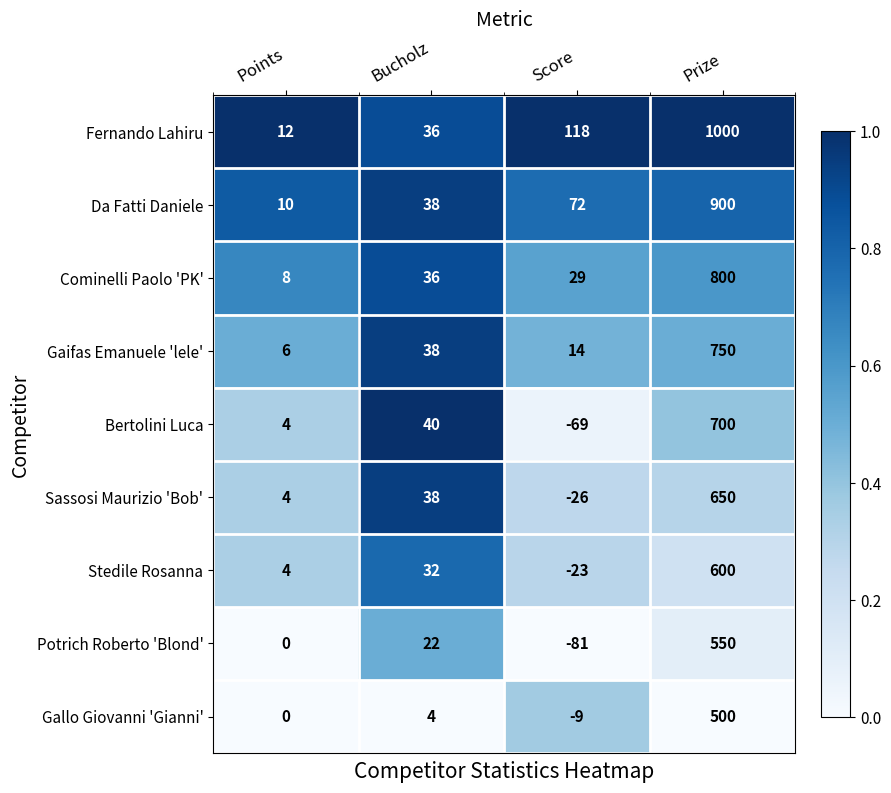

At Prize, list the series in order from smallest to largest.

Gallo Giovanni 'Gianni', Potrich Roberto 'Blond', Stedile Rosanna, Sassosi Maurizio 'Bob', Bertolini Luca, Gaifas Emanuele 'lele', Cominelli Paolo 'PK', Da Fatti Daniele, Fernando Lahiru